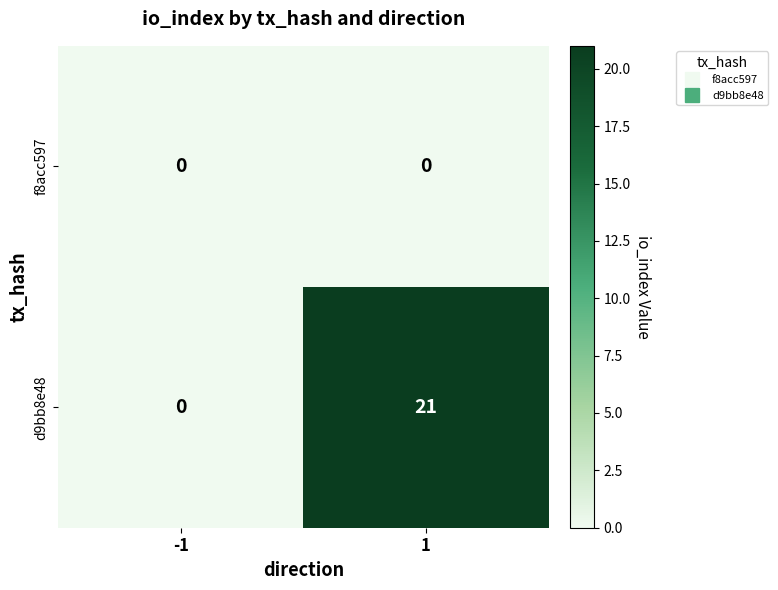

List the series in order of their overall mean, lowest first.

f8acc597, d9bb8e48